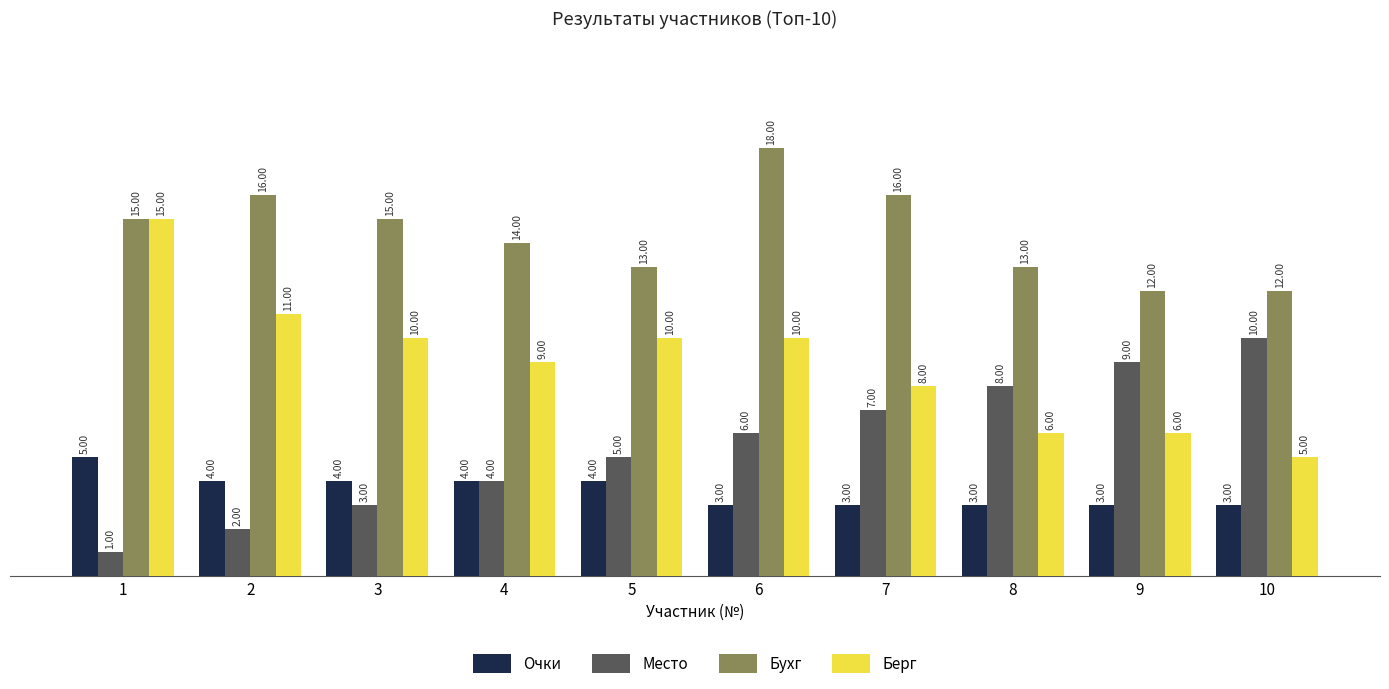

How many values in the Очки series are below 4?

5